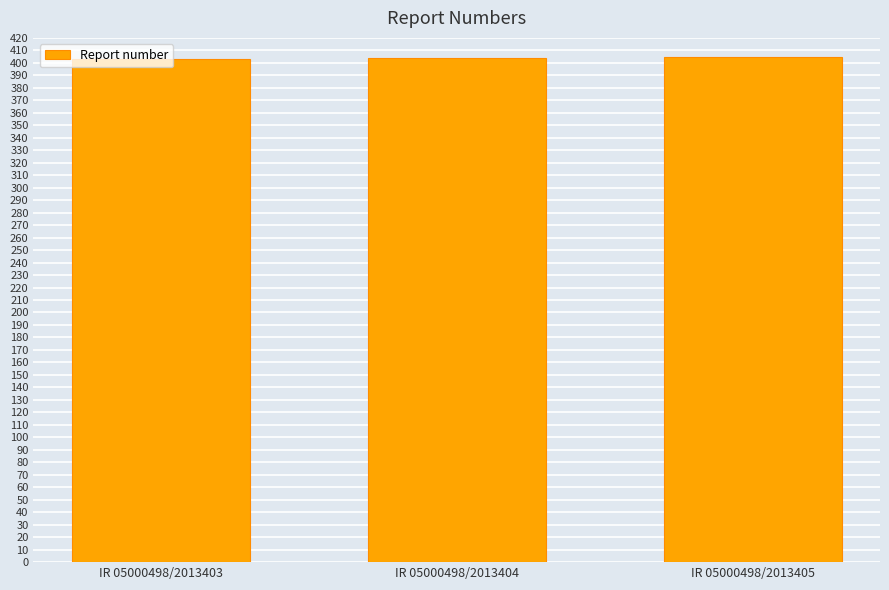

How many series are shown in this chart?

1